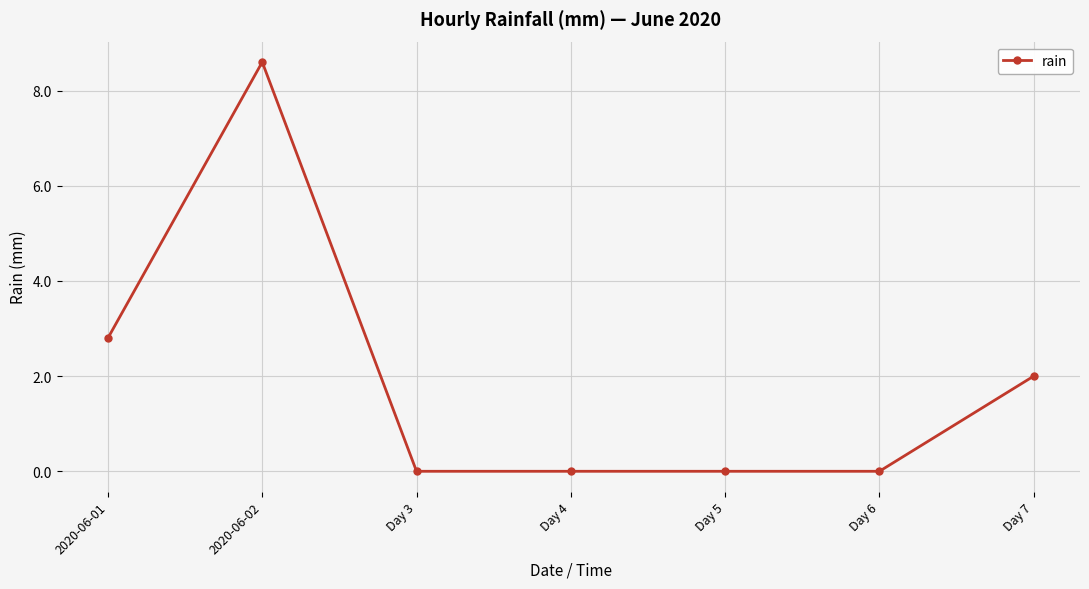

Is it true that the value at Day 3 is 5.8?

False